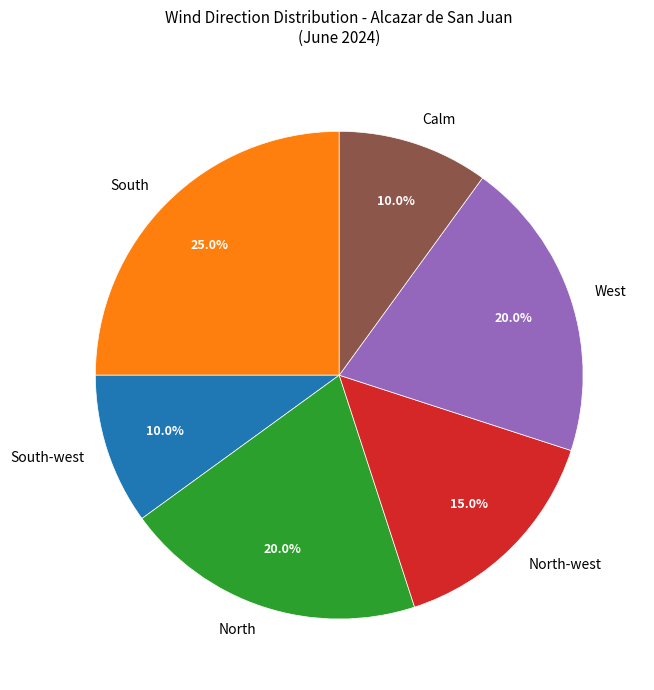

Count the number of slices in the pie.

6